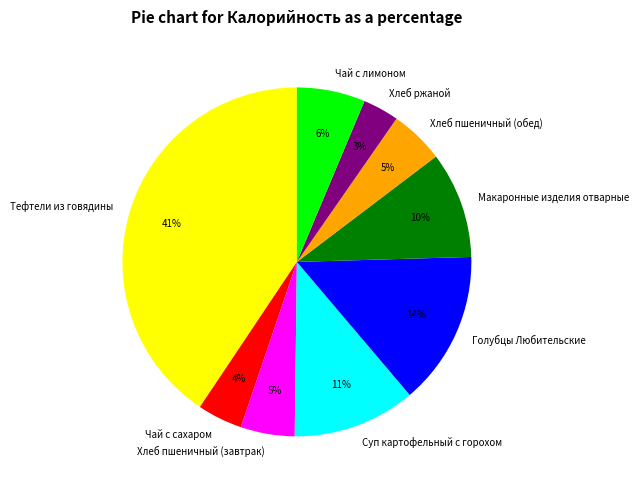

Is it true that Голубцы Любительские is 3% of the pie?

False